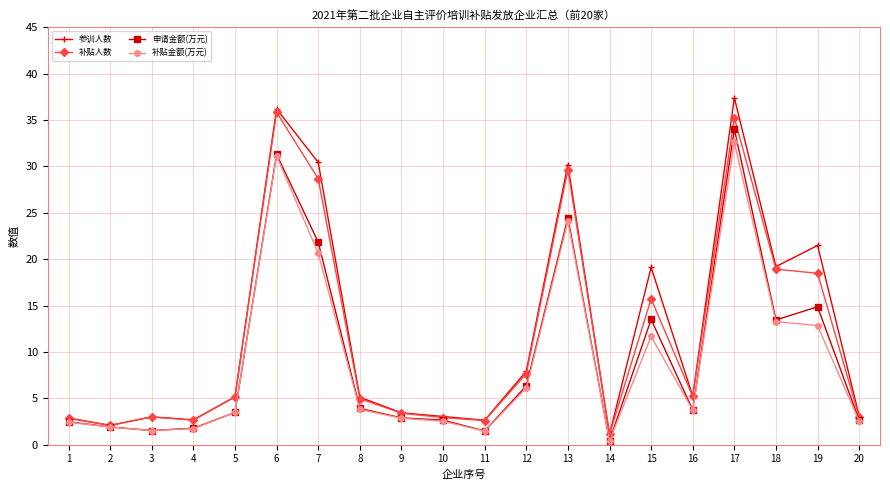

At which label does 申请金额(万元) first exceed 3?

5